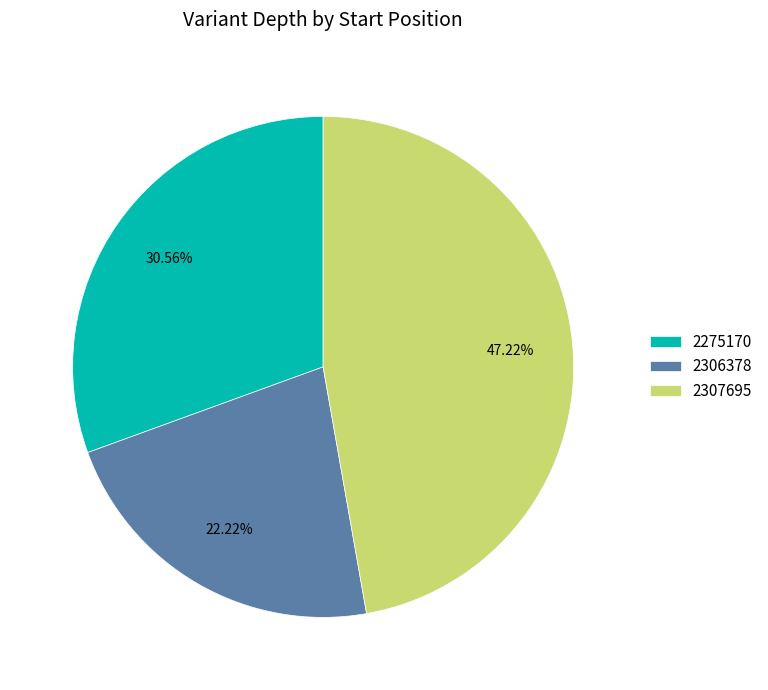

Which has a higher value, 2275170 or 2307695?

2307695